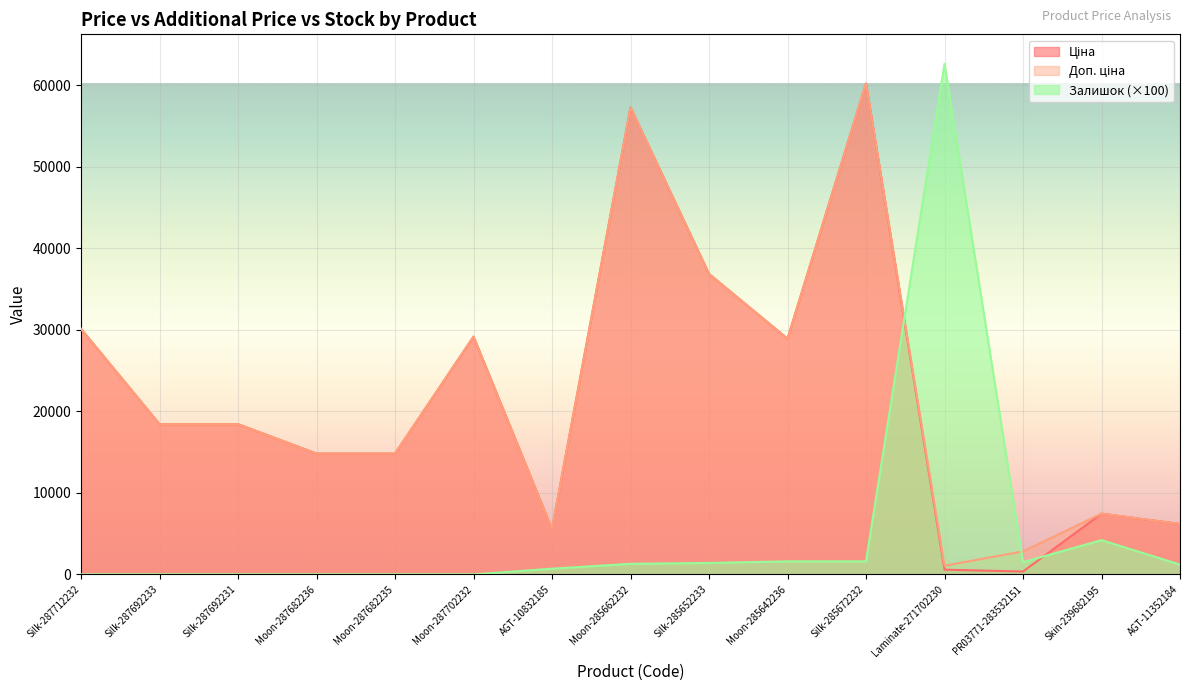

Where is the first local minimum for Доп. ціна?

AGT-10832185